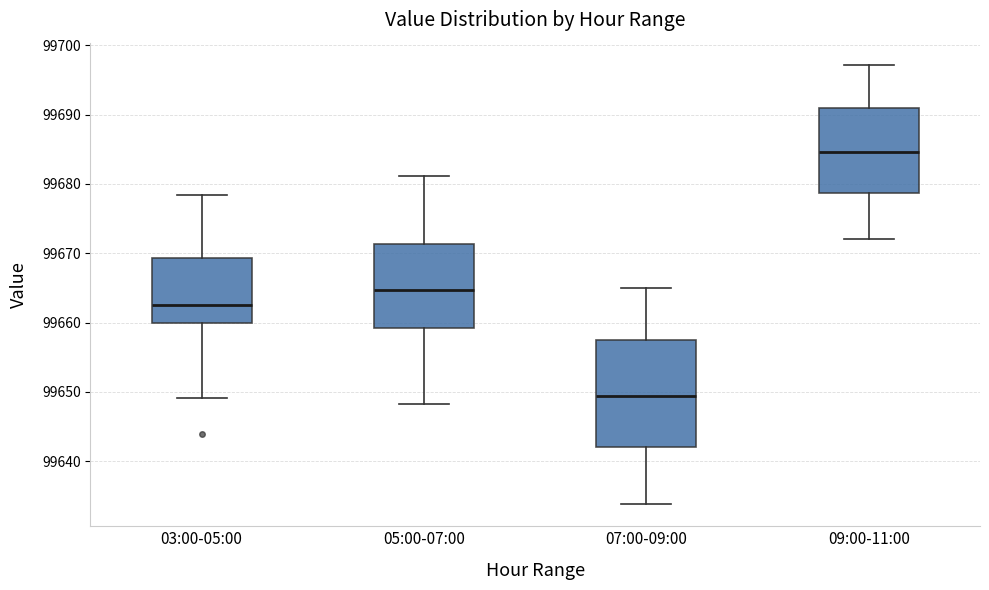

Reading left to right, read every box against the y-axis: the position of its median line, the range the box covers, and the ends of its whiskers. The values are not printed on the chart, so give them approximately, as read against the axis.

03:00-05:00: median 99663, box 99660 to 99669, whiskers 99649 to 99678
05:00-07:00: median 99665, box 99659 to 99671, whiskers 99648 to 99681
07:00-09:00: median 99649, box 99642 to 99658, whiskers 99634 to 99665
09:00-11:00: median 99685, box 99679 to 99691, whiskers 99672 to 99697